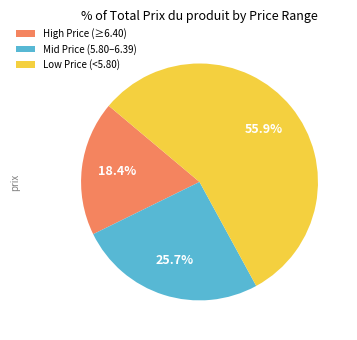

Is the sum of Low Price (<5.80) and Mid Price (5.80–6.39) greater than half?

Yes